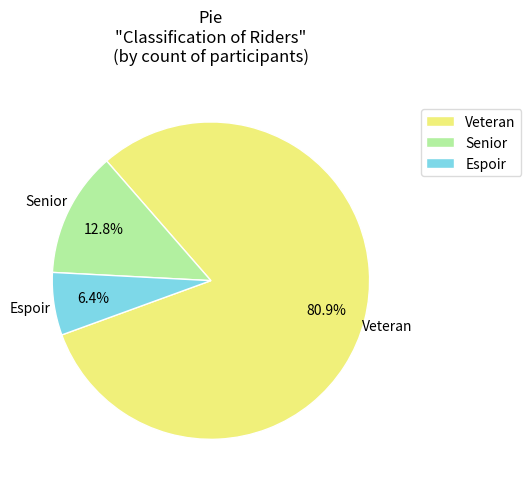

The Espoir slice represents 18% of the pie. True or false?

False